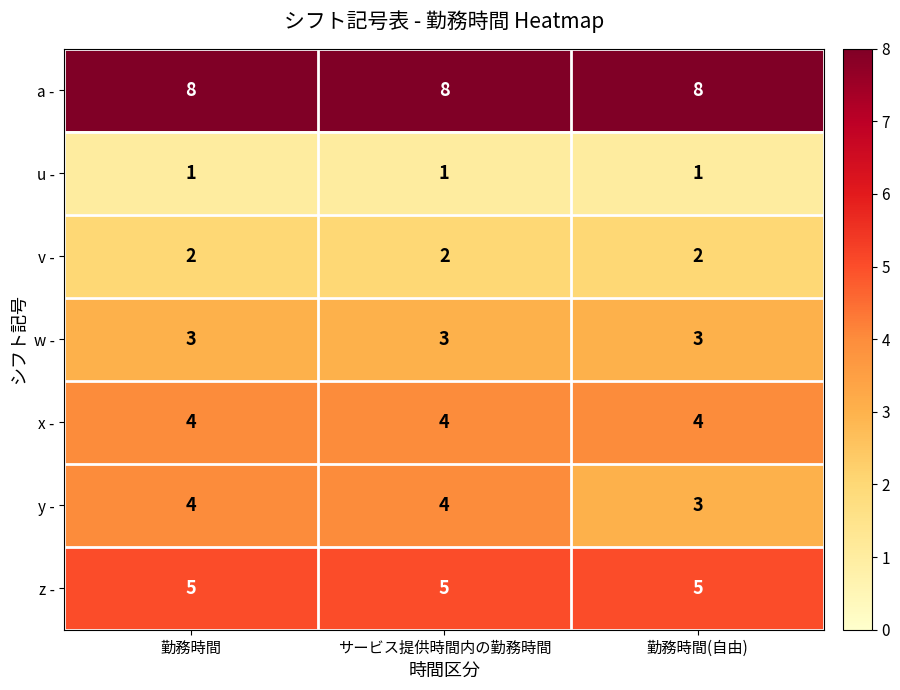

What is the difference between the highest and lowest values at 勤務時間?

7